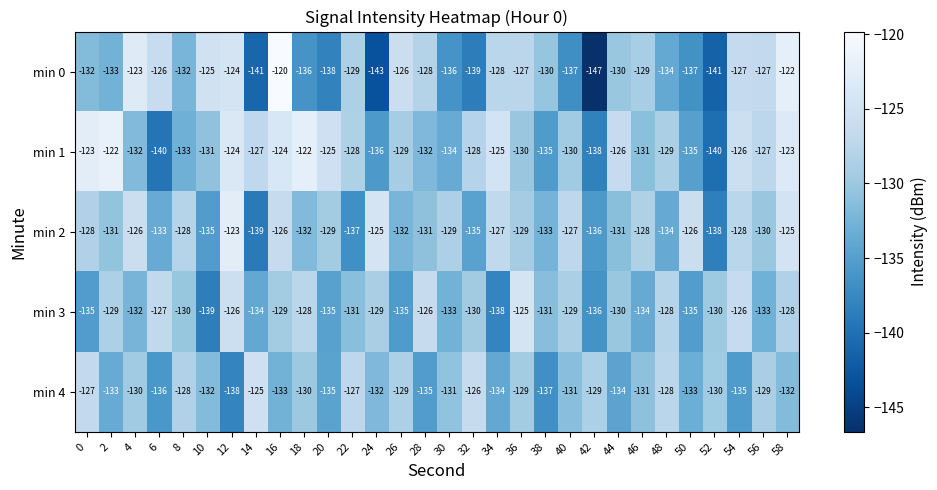

Which series changed the most between 32 and 36?

min 0